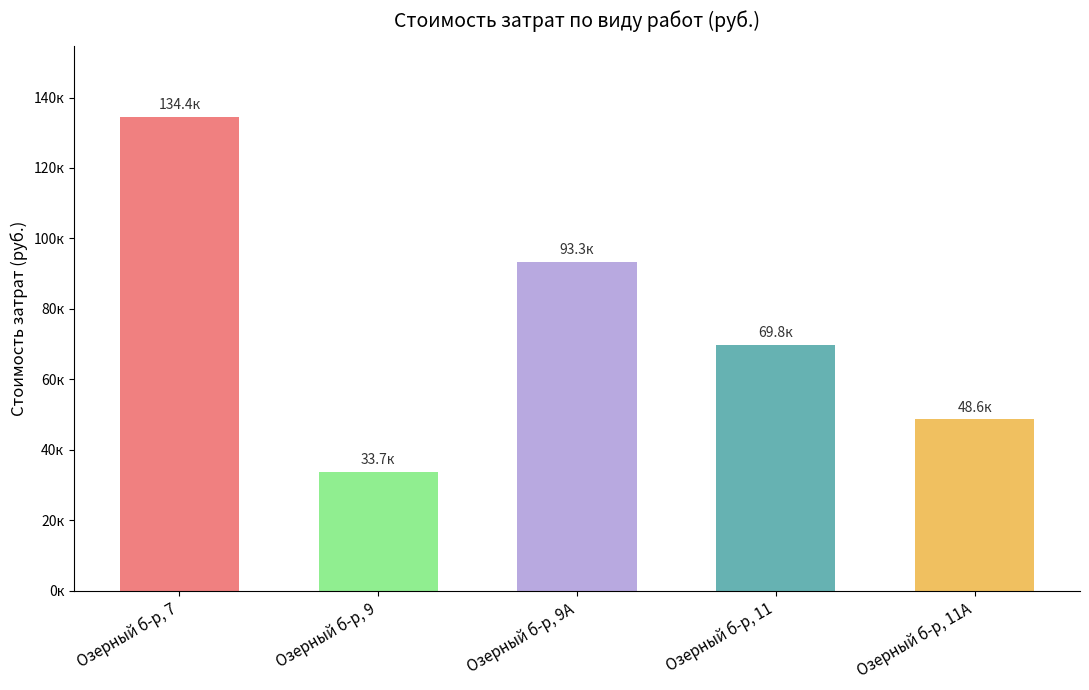

What position from the left is Озерный б-р, 7?

1